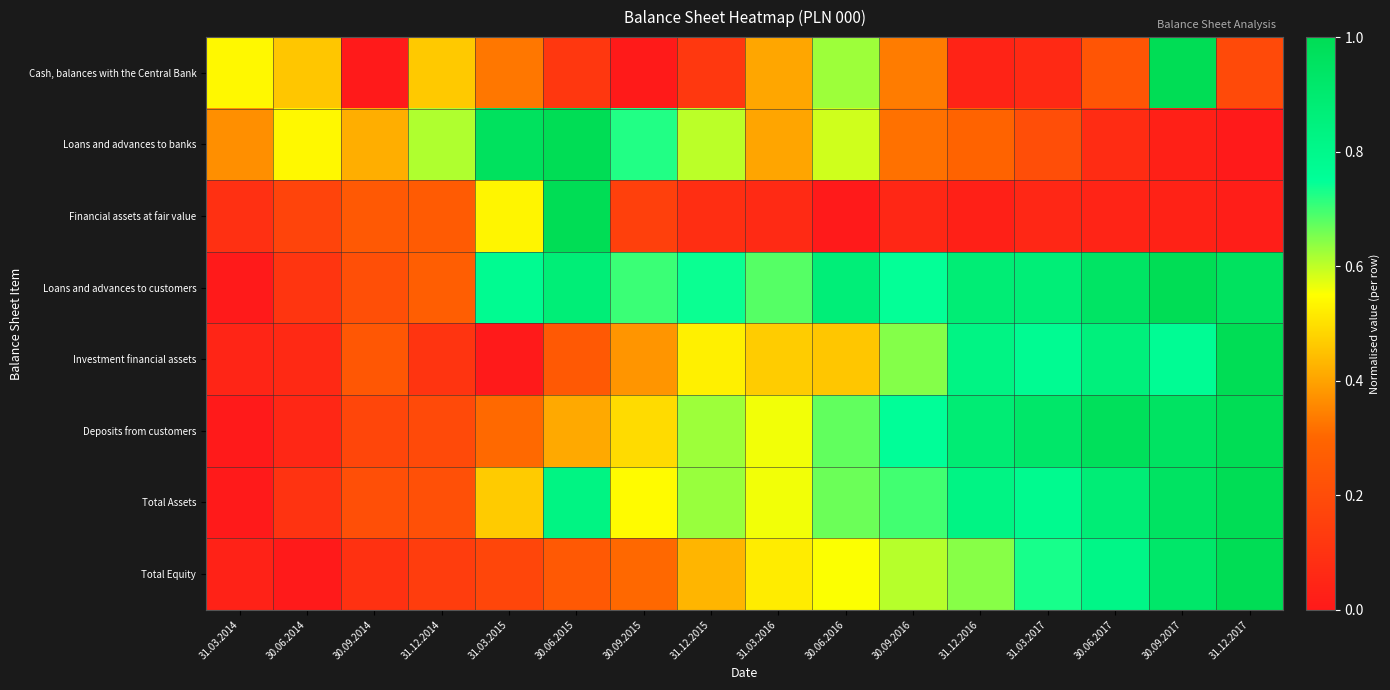

What is the total value across all series at 30.09.2015?

3.3